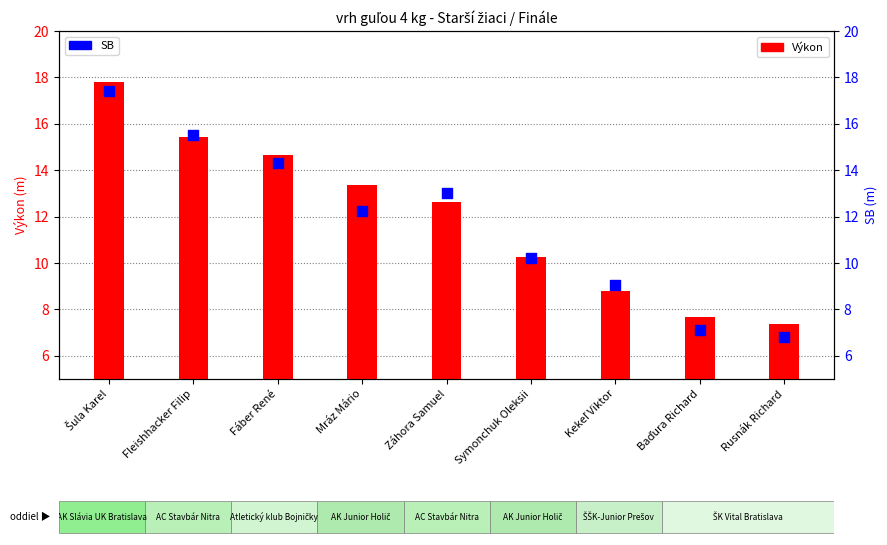

What is the total value across all series at Fleishhacker Filip?

30.9